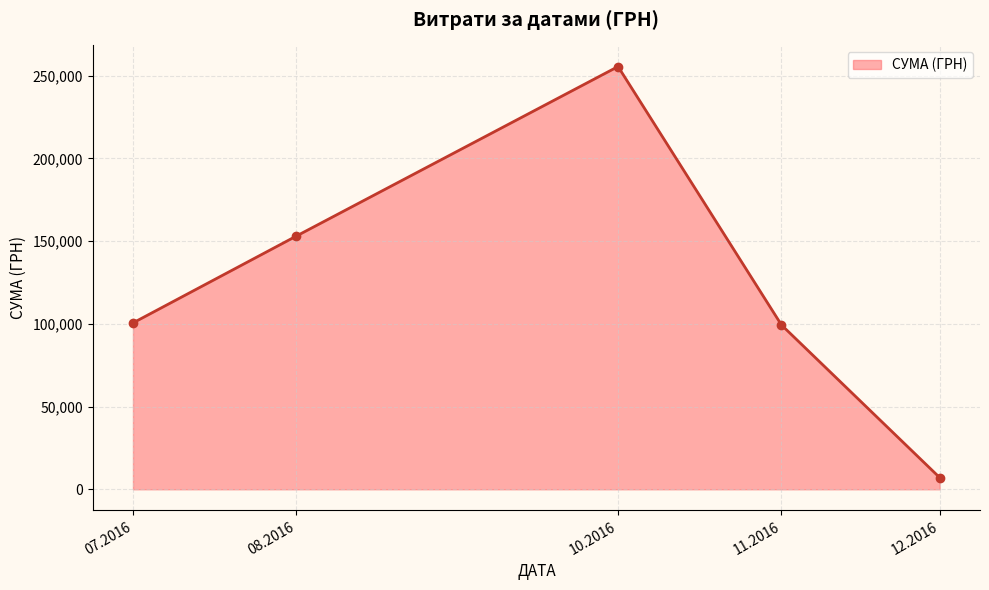

How many lines are shown in the chart?

1